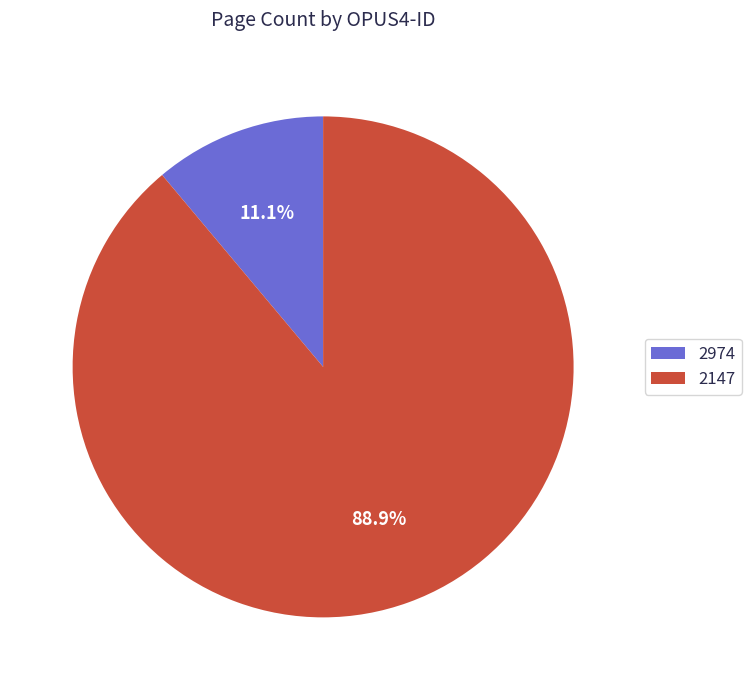

To the nearest percent, what is the difference between the 2147 and 2974 slice percentages?

78%